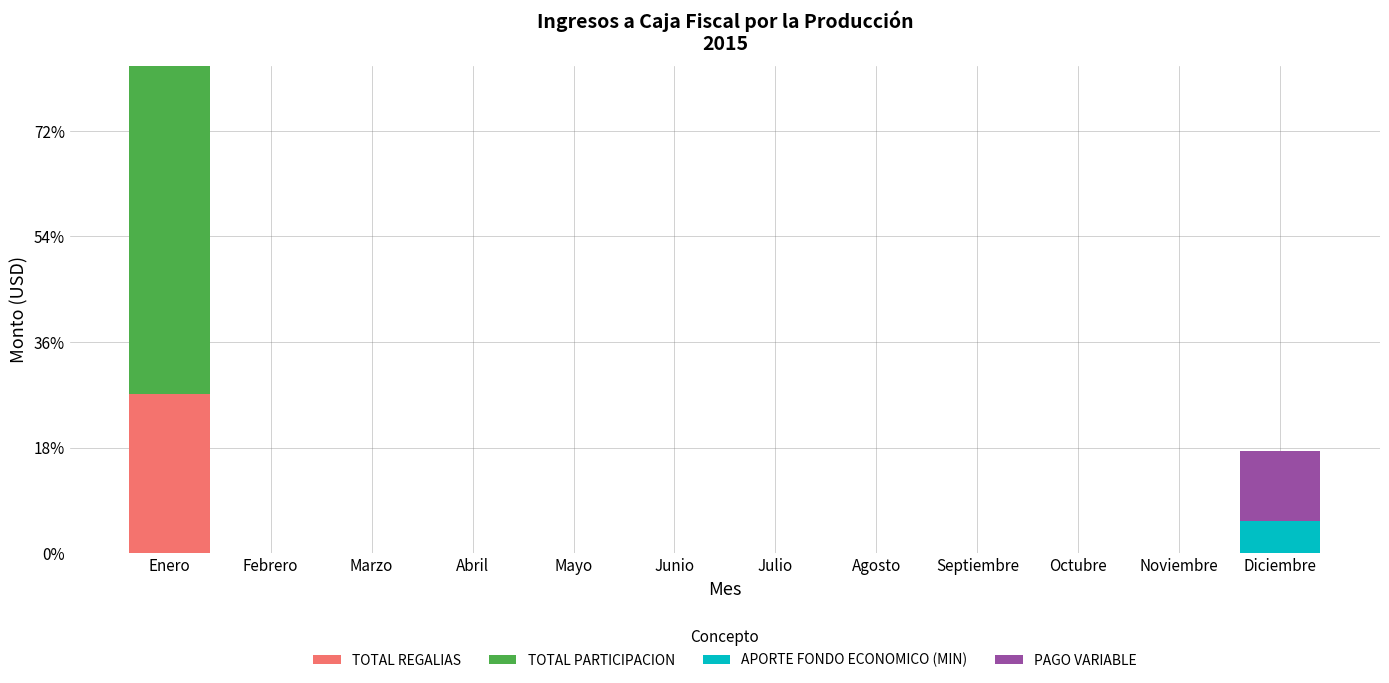

Are the bars horizontal?

No